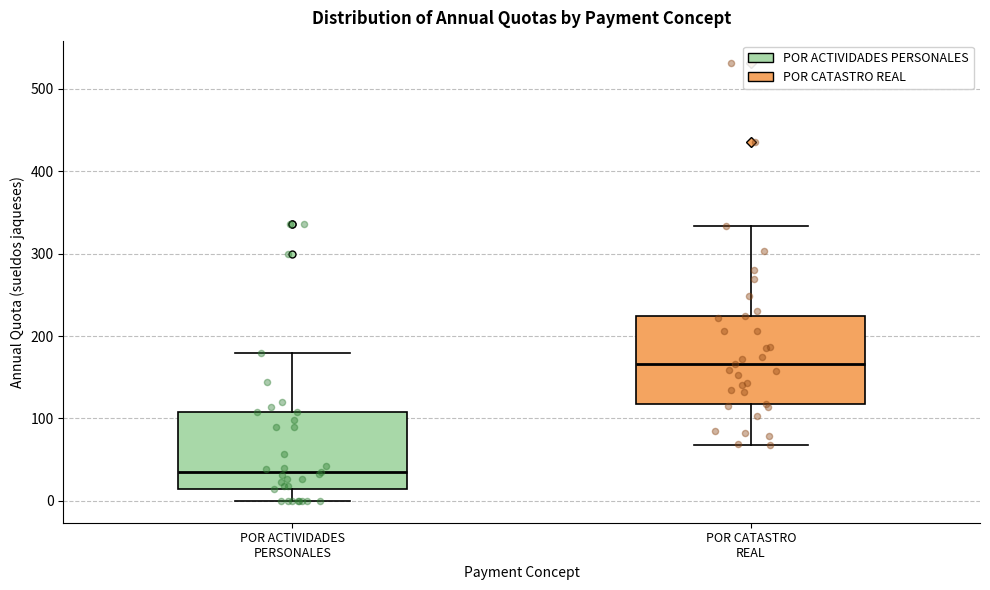

Reading left to right, read every box against the y-axis: the position of its median line, the range the box covers, and the ends of its whiskers. The values are not printed on the chart, so give them approximately, as read against the axis.

POR ACTIVIDADES PERSONALES: median 30, box 10 to 110, whiskers 0 to 180
POR CATASTRO REAL: median 170, box 120 to 220, whiskers 70 to 330